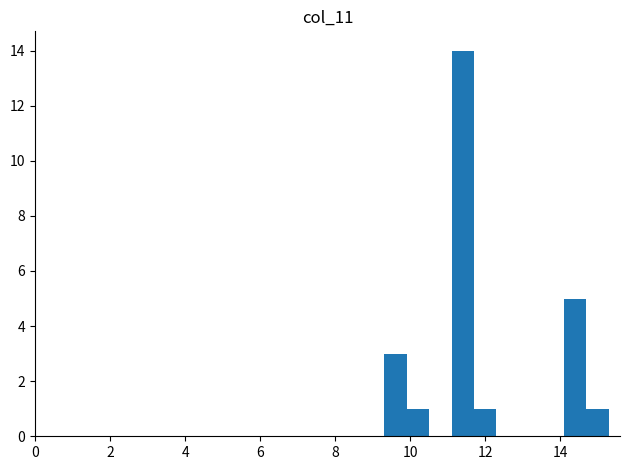

Read against the x-axis, roughly where is the centre of the tallest bar?

11.4